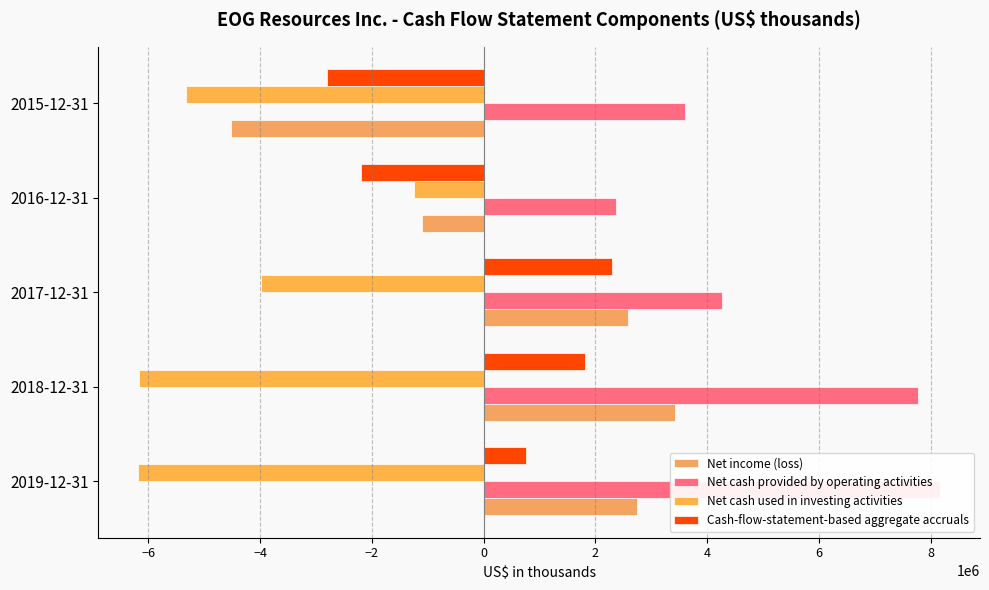

What is the sum of the Net income (loss) values at 2017-12-31 and 2015-12-31?

-1941936